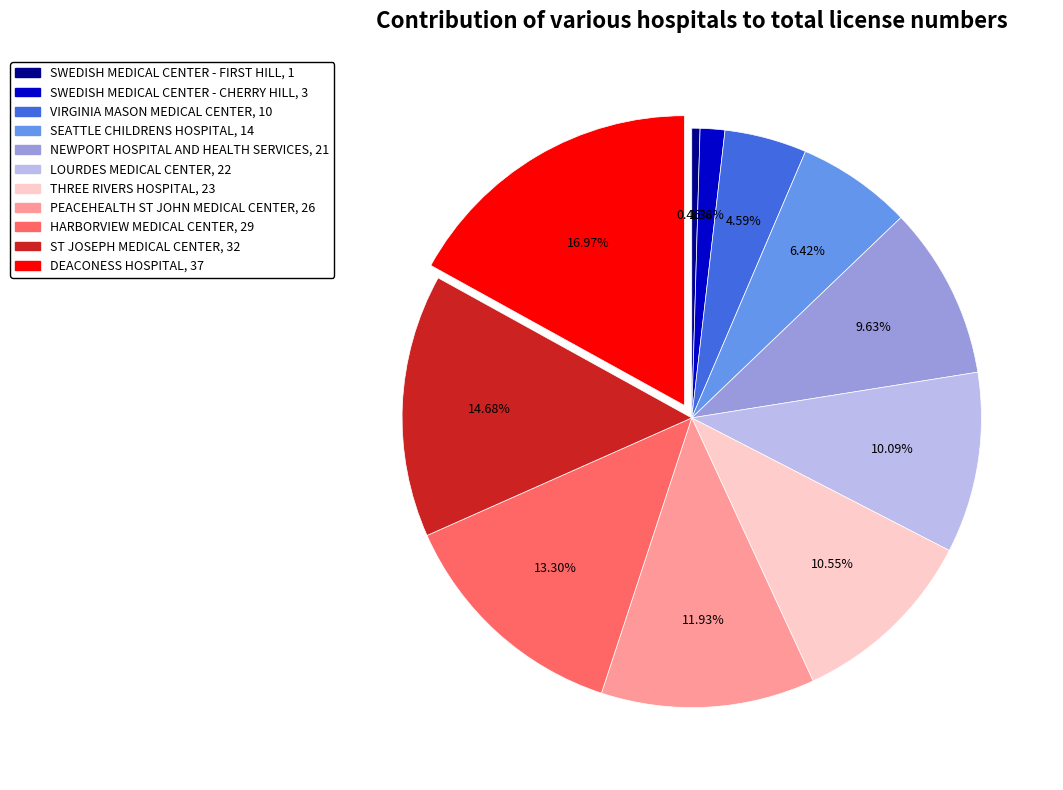

Count the number of slices in the pie.

11